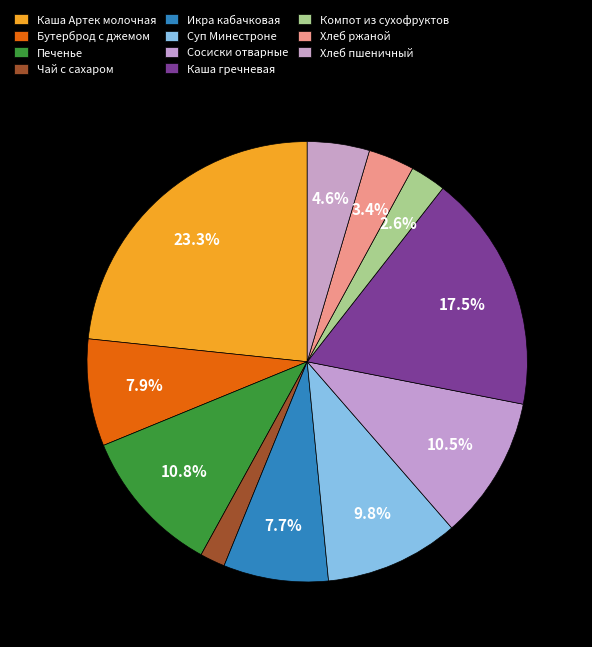

True or false: Хлеб пшеничный accounts for 5% of the total.

True